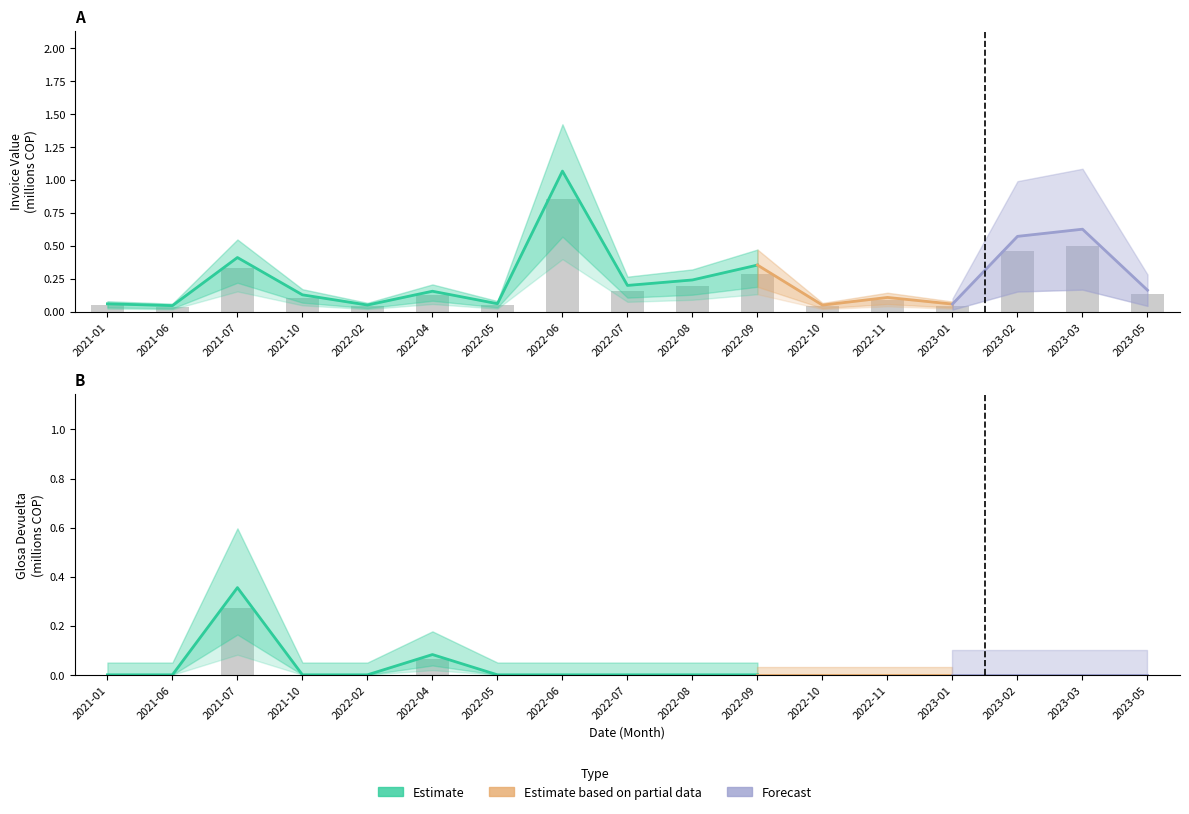

Reading left to right, what are all the values shown in this chart?

VALOR FACT IPS: 0.0	0.0	0.3	0.1	0.0	0.1	0.0	0.9	0.2	0.2	0.3	0.0	0.1	0.0	0.5	0.5	0.1
VALOR VAGLO: 0.0	0.0	0.3	0.0	0.0	0.1	0.0	0.0	0.0	0.0	0.0	0.0	0.0	0.0	0.0	0.0	0.0